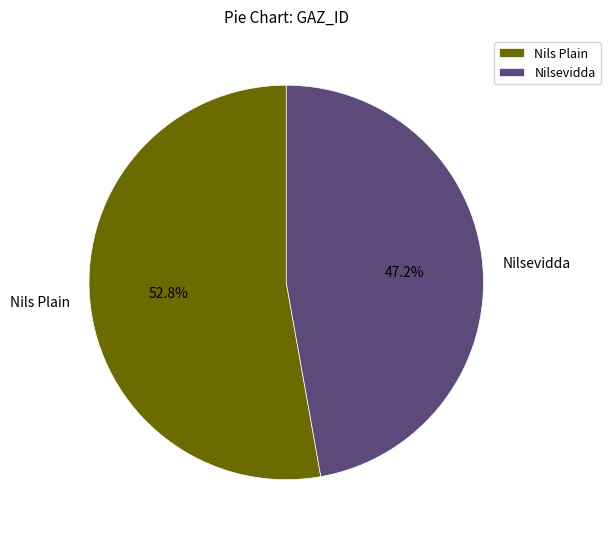

To the nearest percent, what is the difference between the Nils Plain and Nilsevidda slice percentages?

6%